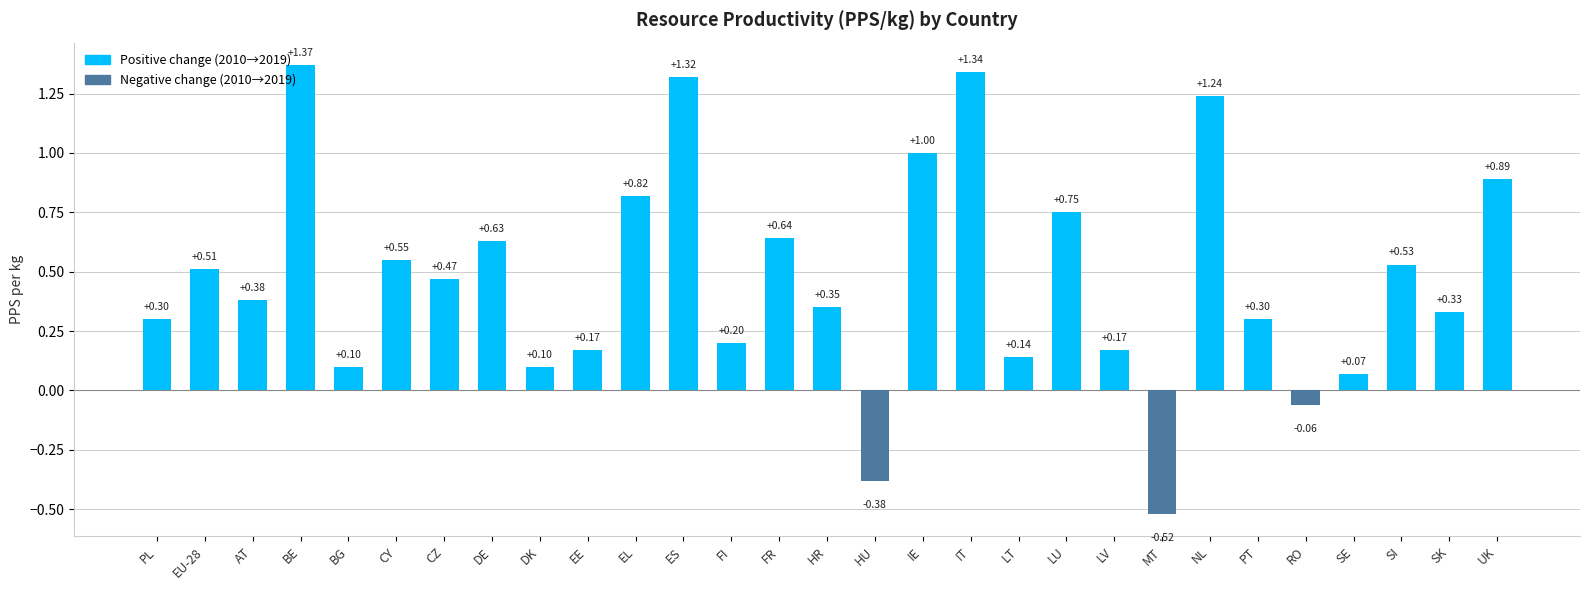

What is the difference between the maximum and minimum values?

1.9